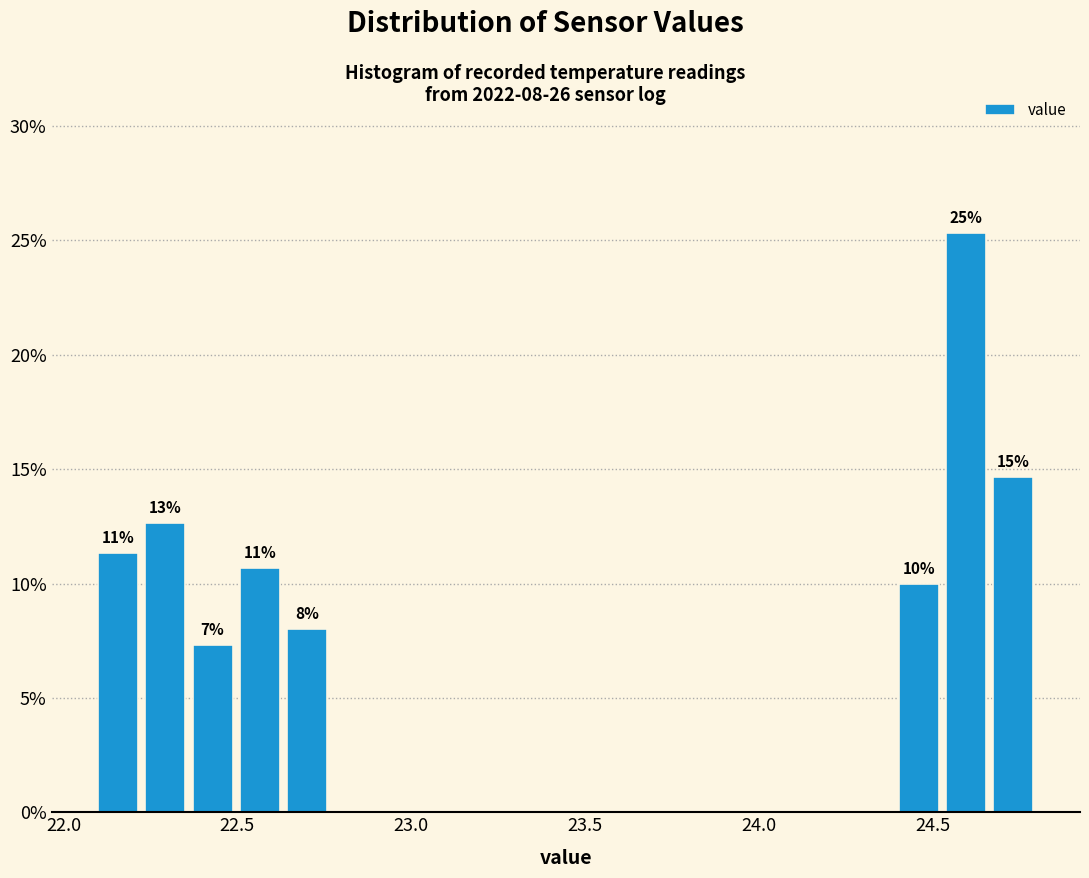

Around what value on the x-axis is the tallest bar? Give the approximate position of its centre, as read against the axis.

24.60